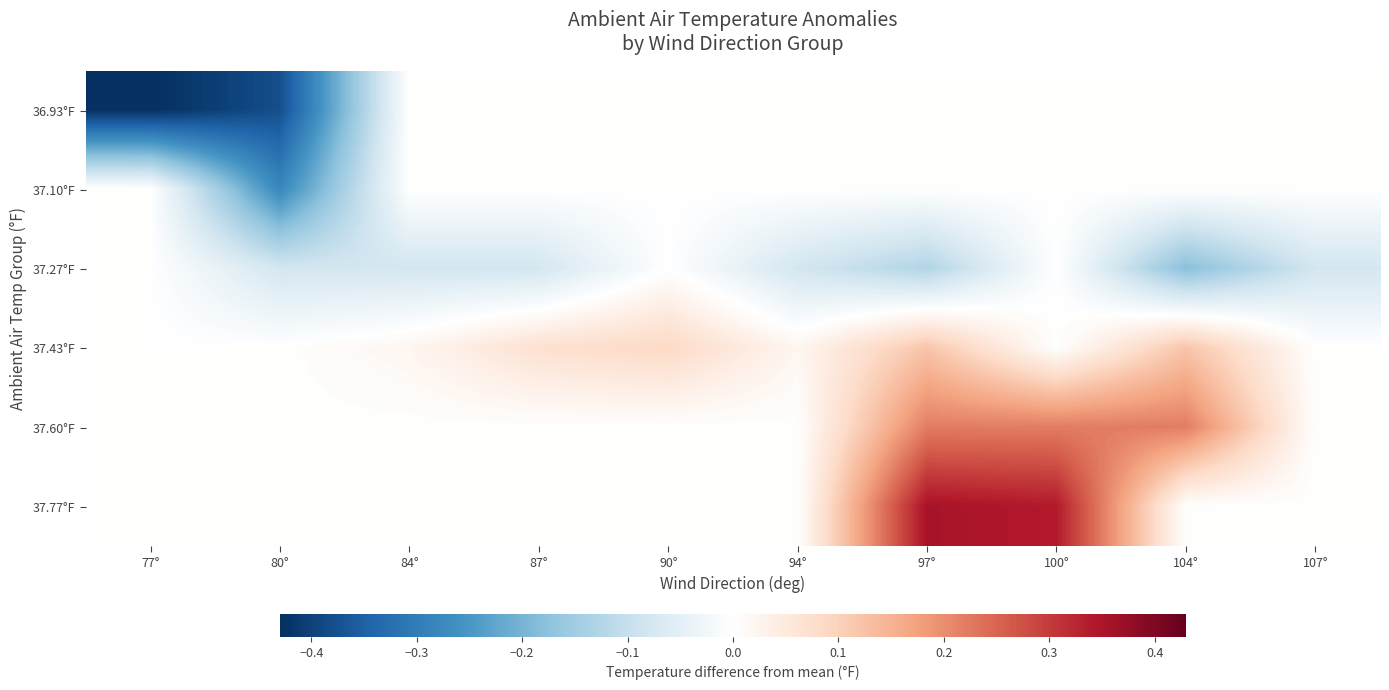

Which series has the widest spread of values?

36.93°F